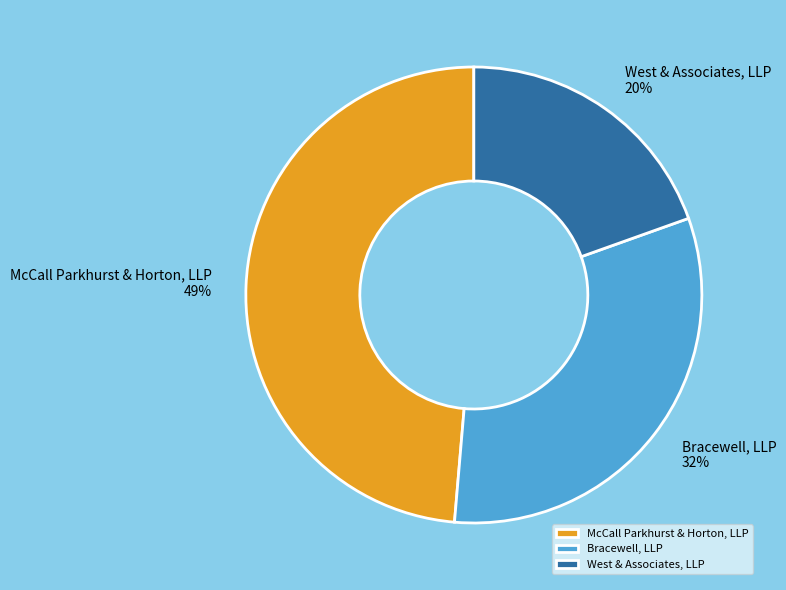

Is the sum of Bracewell, LLP and McCall Parkhurst & Horton, LLP greater than half?

Yes